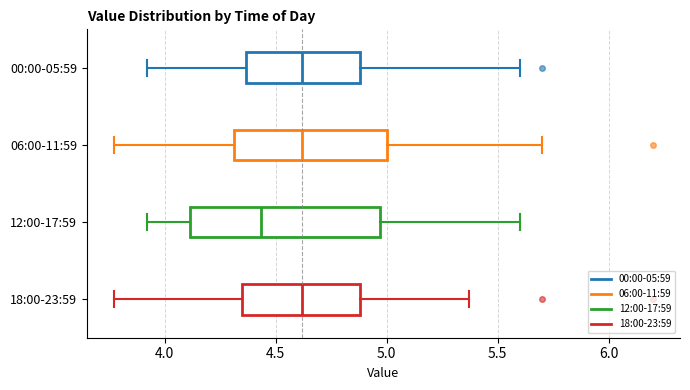

Which box is the widest, from its left edge to its right edge?

12:00-17:59